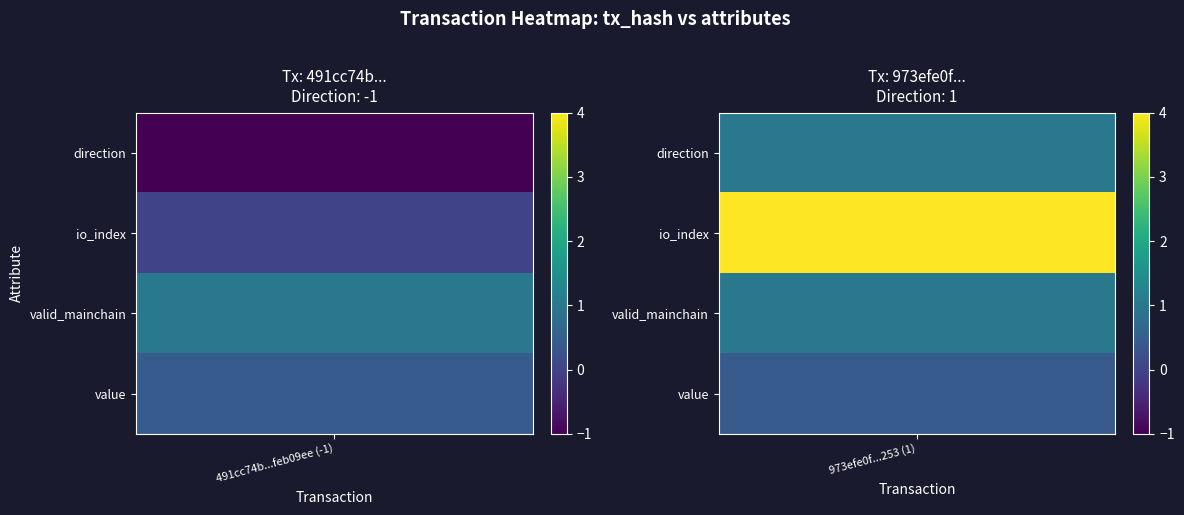

What is the difference between the highest and lowest values at 3?

1